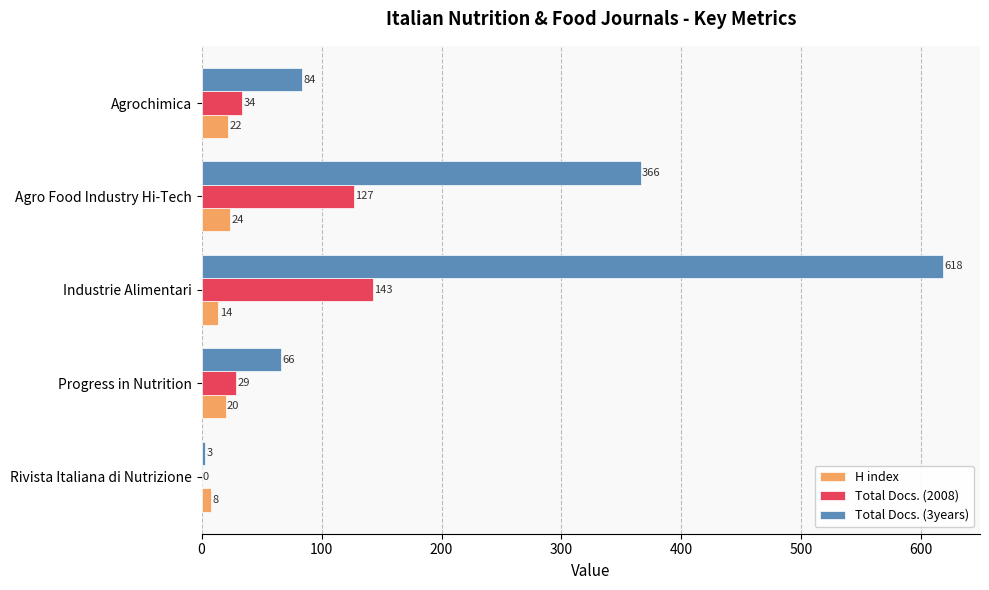

At which category is the sum across all series the highest?

Industrie Alimentari